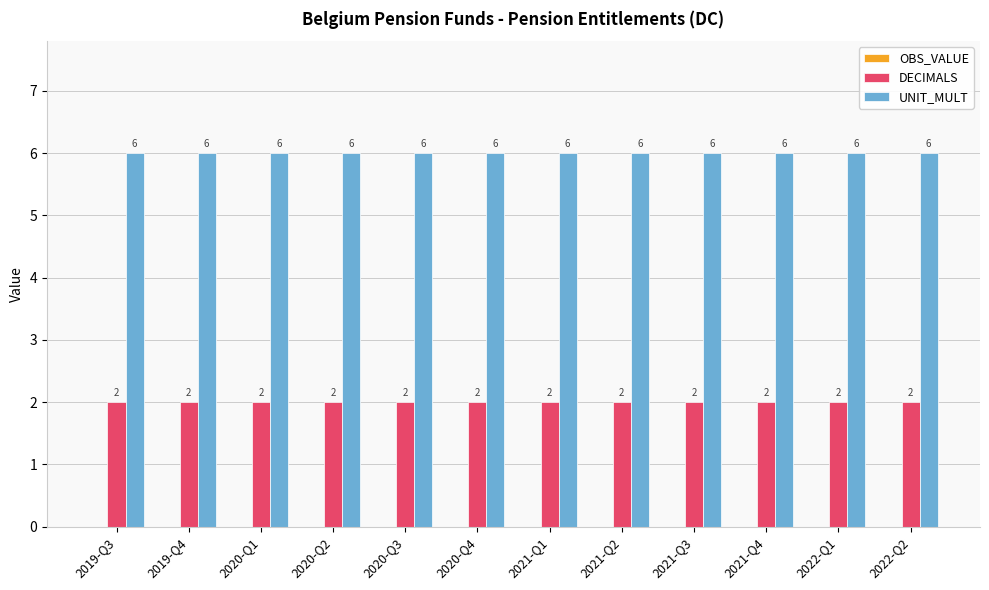

What is the spread (max minus min) of values at 2021-Q1?

4